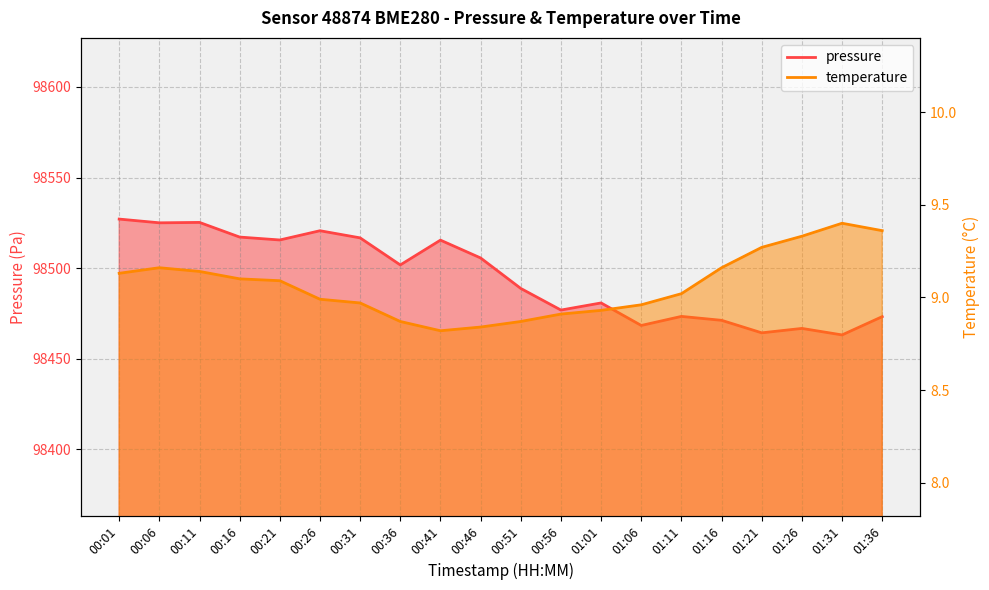

Reading left to right, extract all data points from this chart.

pressure: 00:01=98527.1	00:06=98525.0	00:11=98525.2	00:16=98517.2	00:21=98515.6	00:26=98520.7	00:31=98516.7	00:36=98501.8	00:41=98515.5	00:46=98505.6	00:51=98488.8	00:56=98476.9	01:01=98480.8	01:06=98468.4	01:11=98473.4	01:16=98471.2	01:21=98464.3	01:26=98466.8	01:31=98463.2	01:36=98473.2
temperature: 00:01=9.1	00:06=9.2	00:11=9.1	00:16=9.1	00:21=9.1	00:26=9.0	00:31=9.0	00:36=8.9	00:41=8.8	00:46=8.8	00:51=8.9	00:56=8.9	01:01=8.9	01:06=9.0	01:11=9.0	01:16=9.2	01:21=9.3	01:26=9.3	01:31=9.4	01:36=9.4